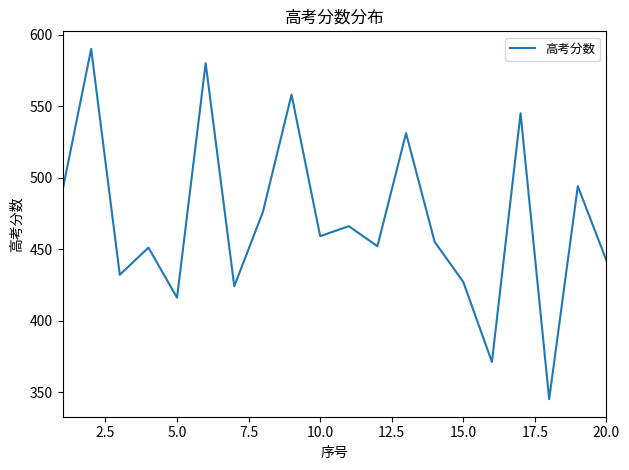

What is the difference between the maximum and minimum values?

245